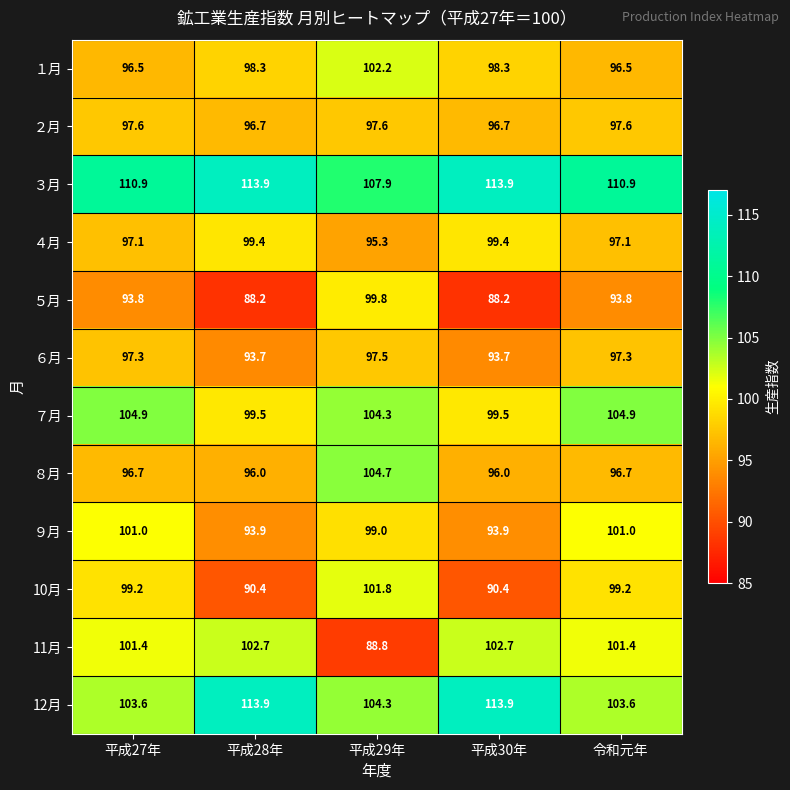

At which category is the sum across all series the highest?

平成29年